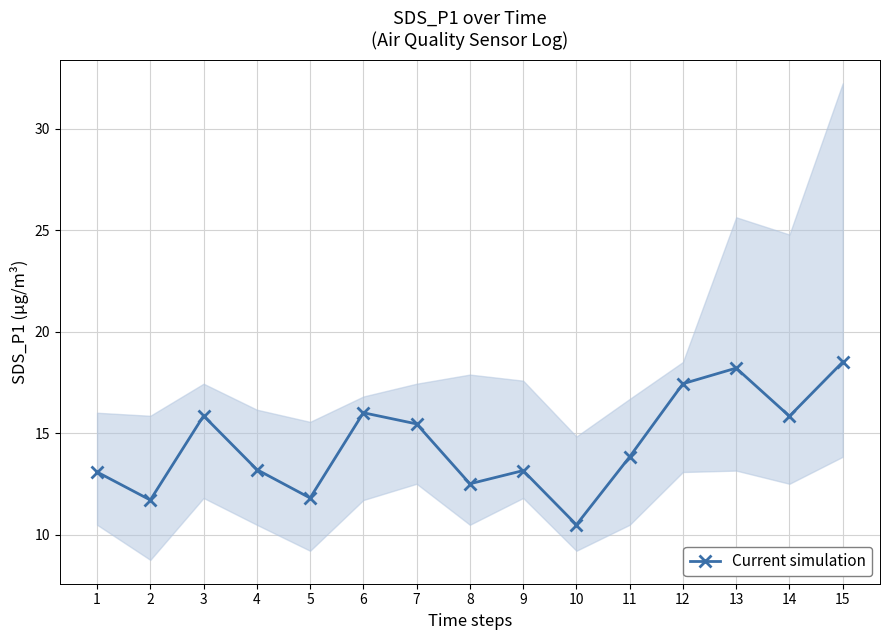

List the labels in order of value, largest first.

15, 13, 12, 6, 3, 14, 7, 11, 4, 9, 1, 8, 5, 2, 10